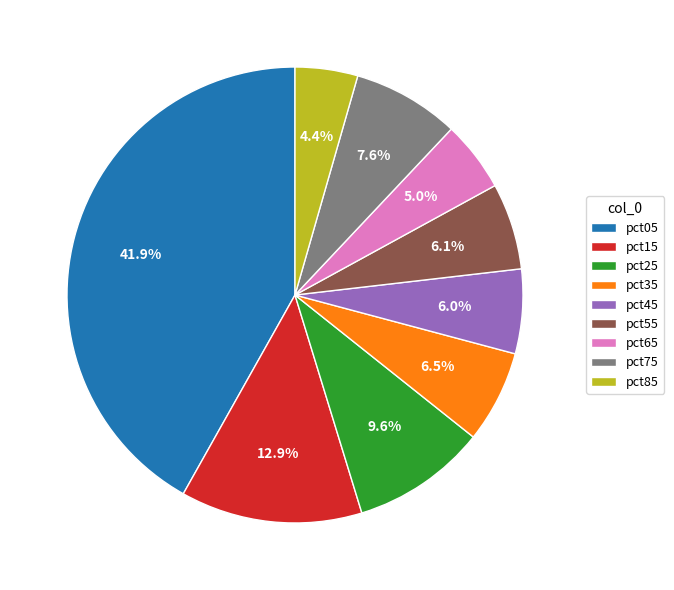

Count the number of slices in the pie.

9